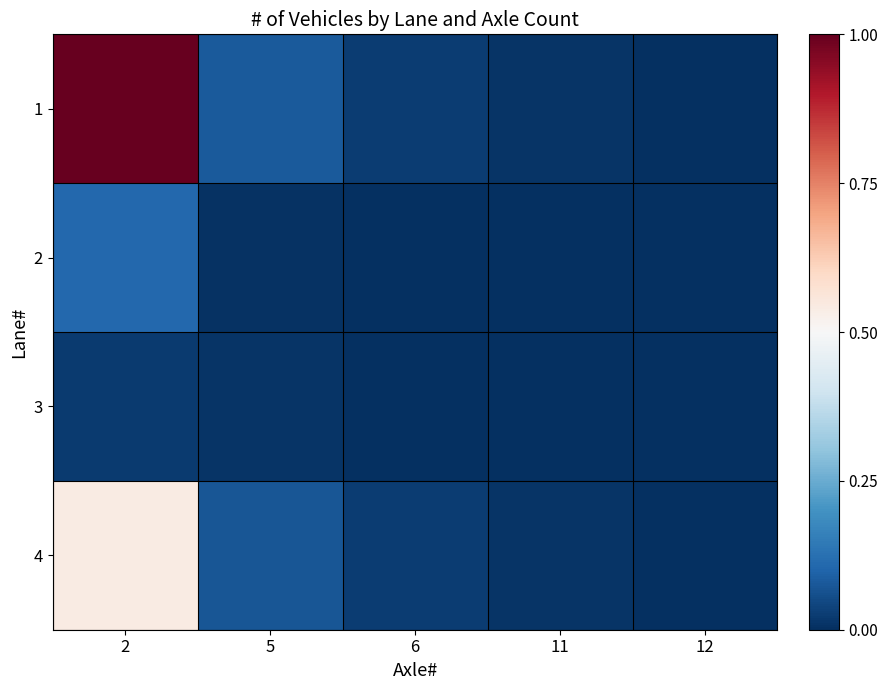

What is the difference between the highest and lowest values at 5?

0.1